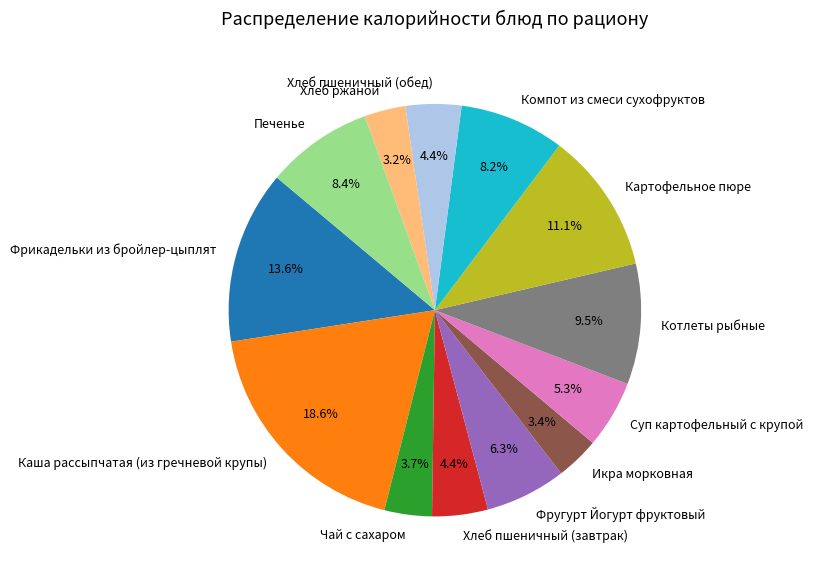

Between Картофельное пюре and Хлеб ржаной, which is larger?

Картофельное пюре